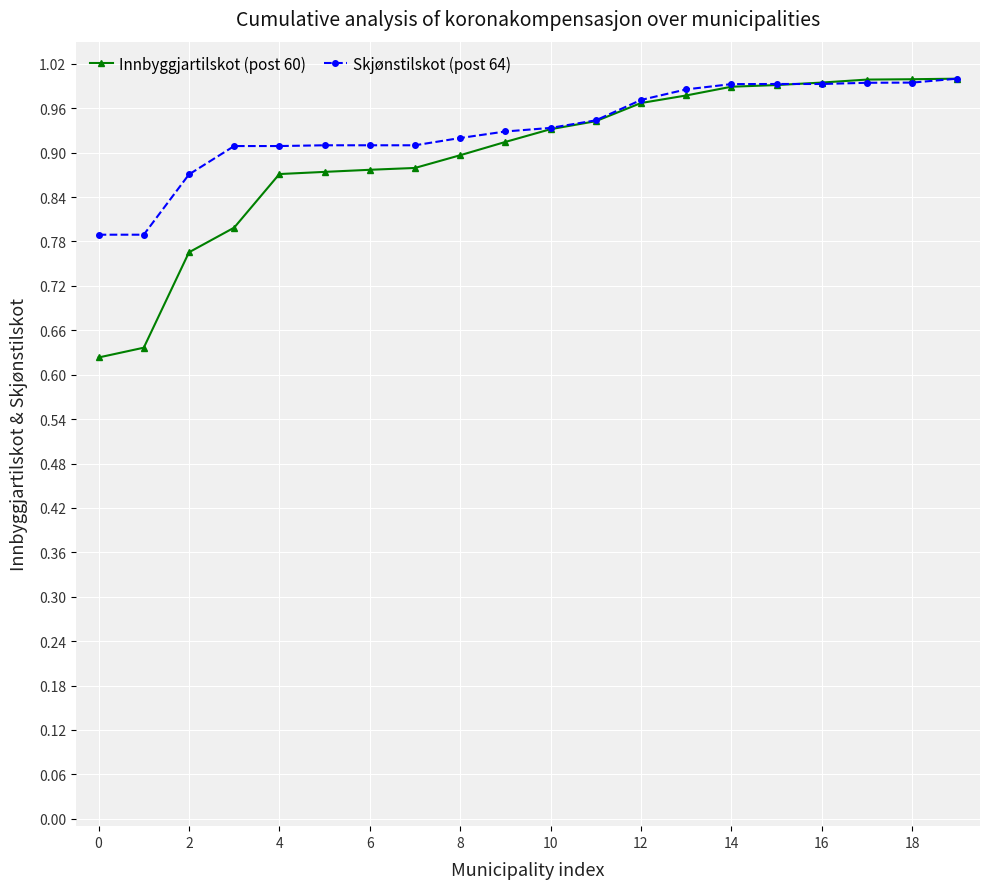

Which series has the largest range (max minus min)?

Innbyggjartilskot (post 60)